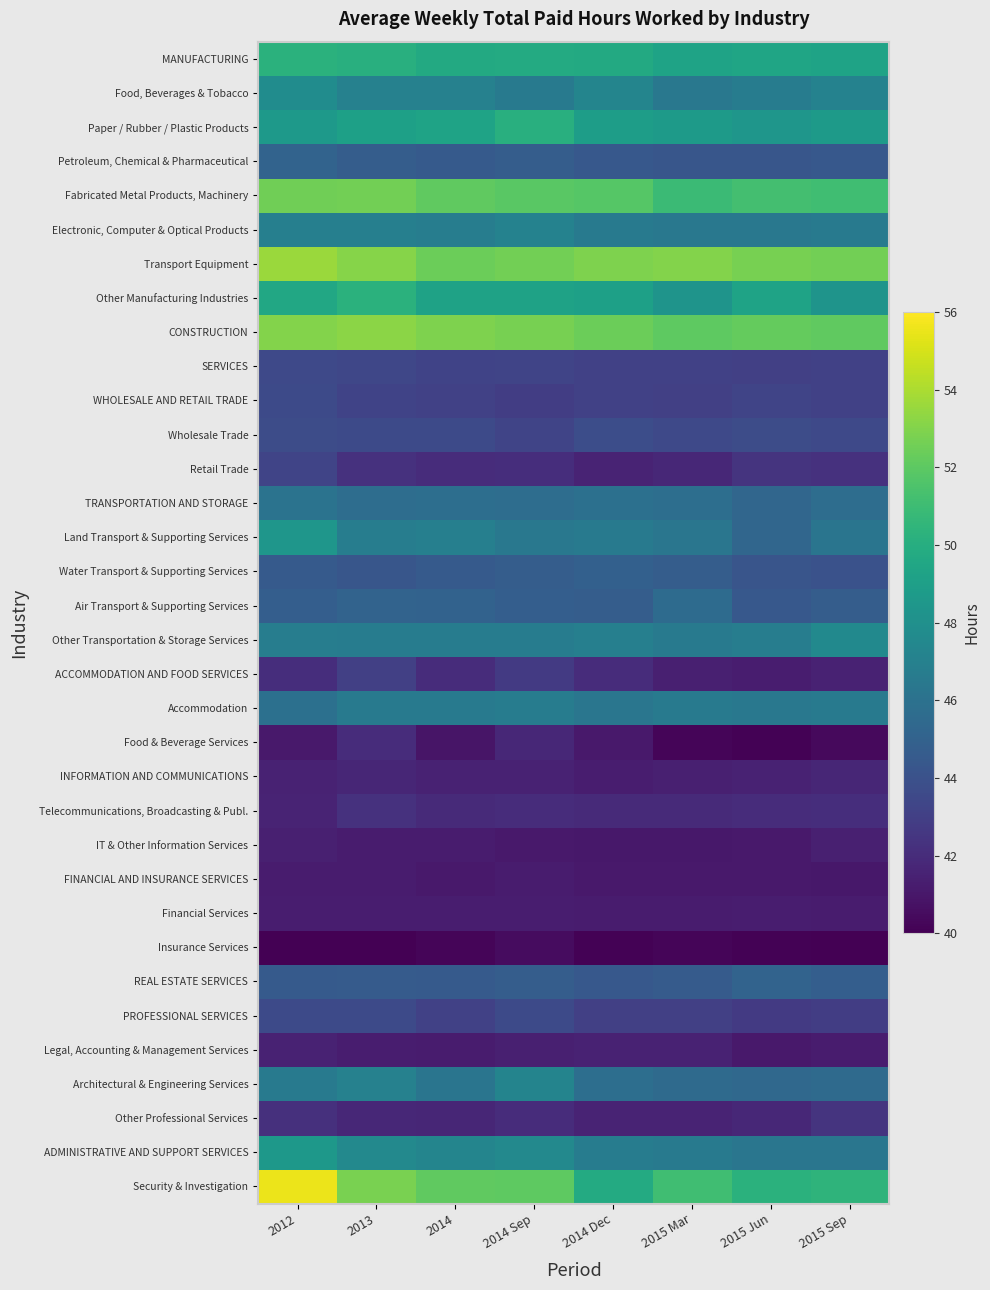

At 2014, list the series in order from largest to smallest.

CONSTRUCTION, Transport Equipment, Fabricated Metal Products, Machinery, Security & Investigation, MANUFACTURING, Paper / Rubber / Plastic Products, Other Manufacturing Industries, ADMINISTRATIVE AND SUPPORT SERVICES, Food, Beverages & Tobacco, Land Transport & Supporting Services, Electronic, Computer & Optical Products, Other Transportation & Storage Services, Accommodation, Architectural & Engineering Services, TRANSPORTATION AND STORAGE, Air Transport & Supporting Services, Petroleum, Chemical & Pharmaceutical, Water Transport & Supporting Services, REAL ESTATE SERVICES, Wholesale Trade, SERVICES, WHOLESALE AND RETAIL TRADE, PROFESSIONAL SERVICES, Retail Trade, ACCOMMODATION AND FOOD SERVICES, Telecommunications, Broadcasting & Publ., Other Professional Services, INFORMATION AND COMMUNICATIONS, Financial Services, IT & Other Information Services, Legal, Accounting & Management Services, FINANCIAL AND INSURANCE SERVICES, Food & Beverage Services, Insurance Services